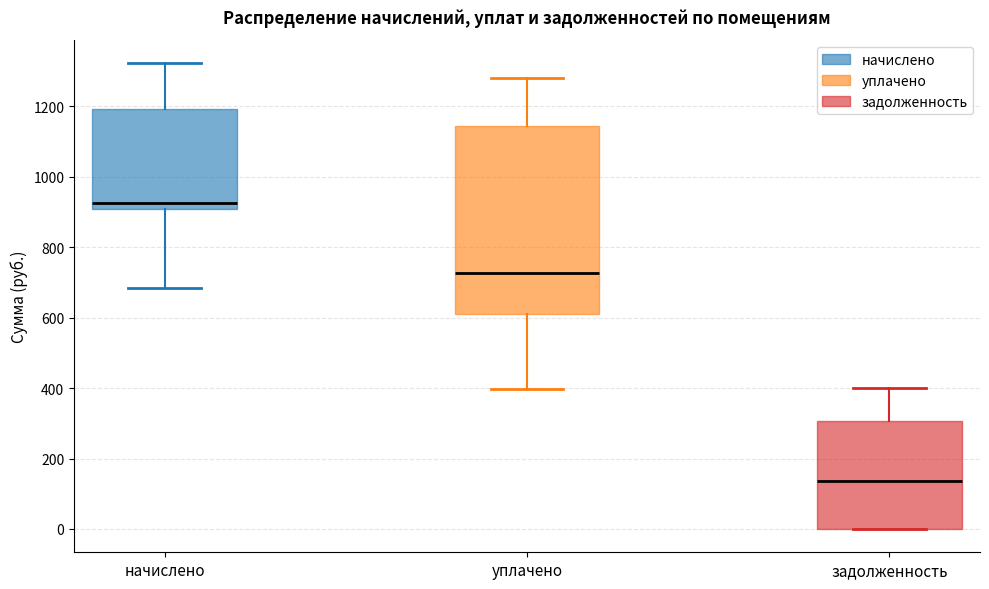

Comparing the boxes themselves (not the whiskers), which one is the tallest?

уплачено